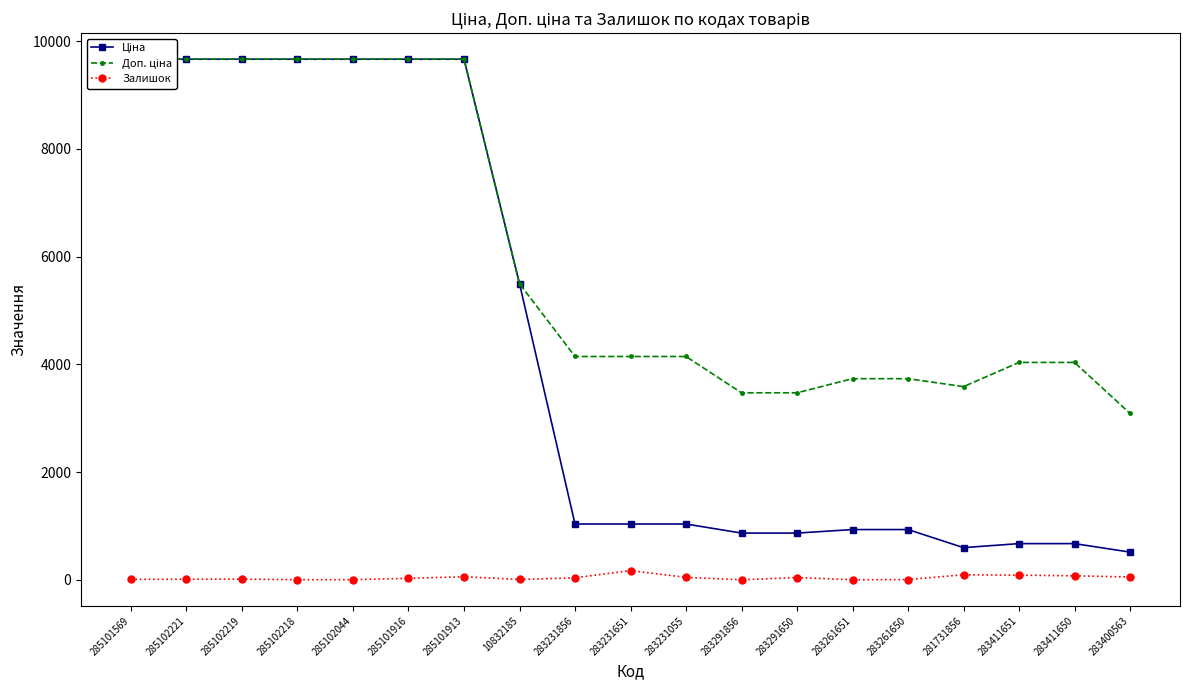

True or false: Доп. ціна and Ціна cross at least once.

False